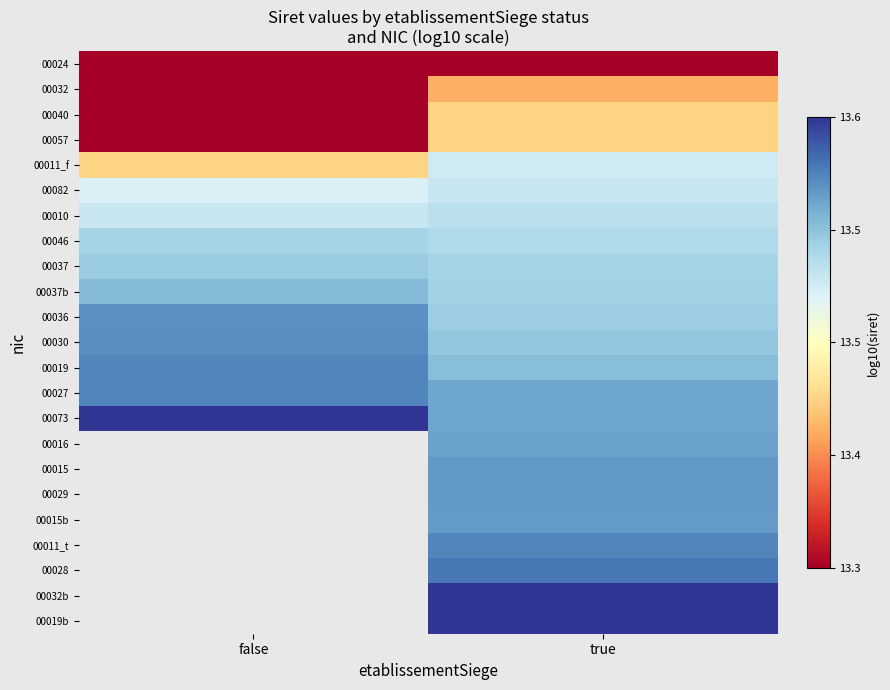

What is the greatest value displayed?

13.6